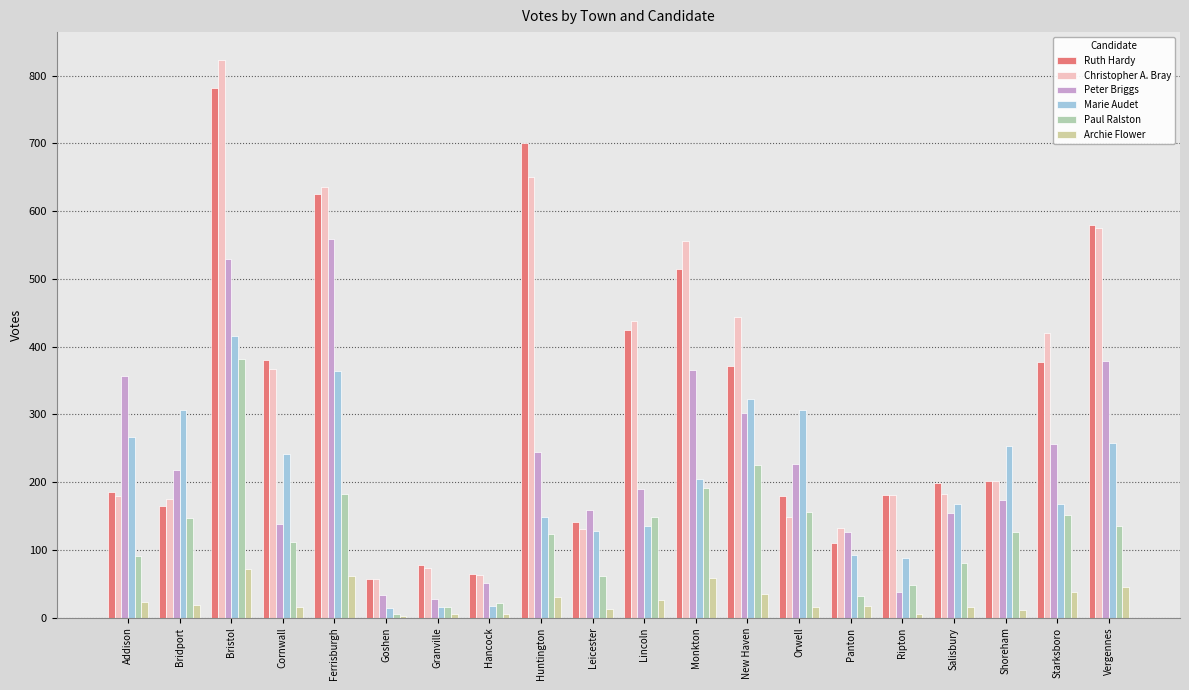

How many data points does each series have?

20